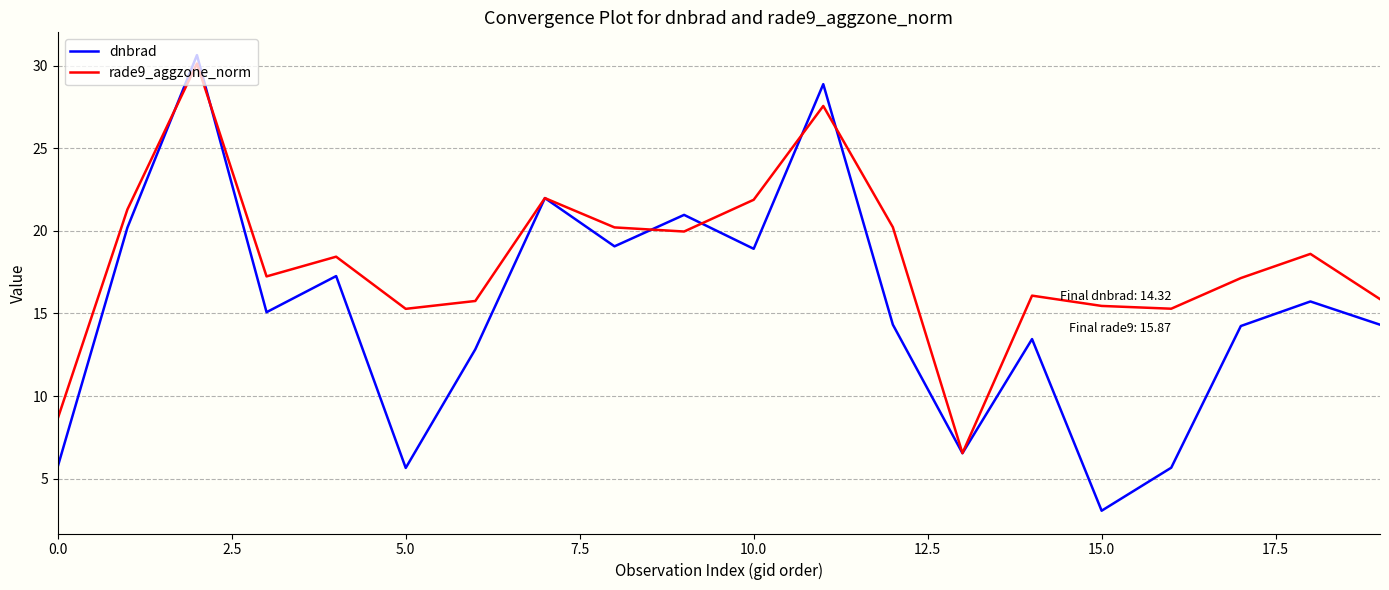

How many categories are shown in the chart?

20